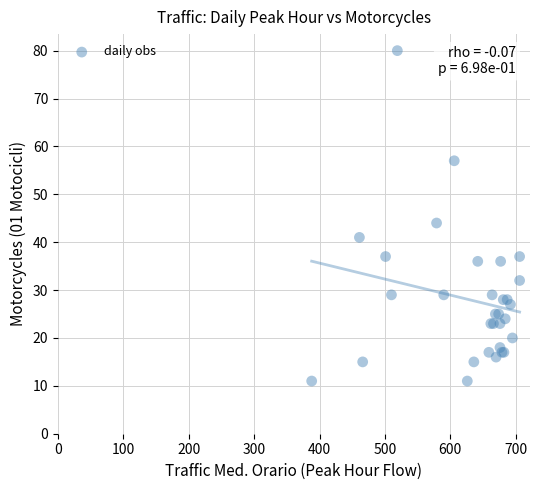

What Y value in the scatter plot is closest to 45?

44